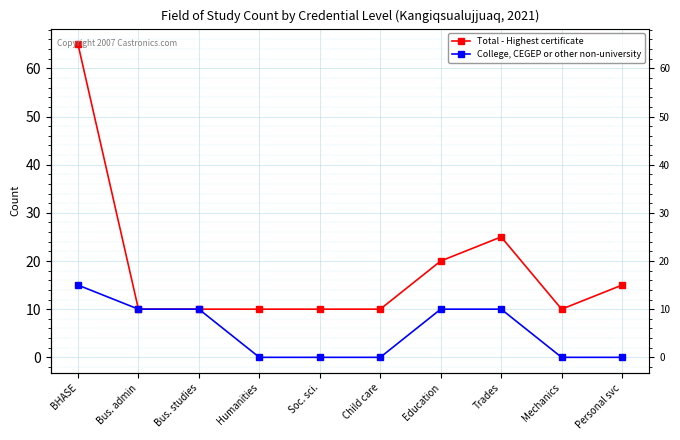

Reading left to right, extract all data points from this chart.

Total - Highest certificate: BHASE=65	Bus. admin=10	Bus. studies=10	Humanities=10	Soc. sci.=10	Child care=10	Education=20	Trades=25	Mechanics=10	Personal svc=15
College, CEGEP or other non-university: BHASE=15	Bus. admin=10	Bus. studies=10	Humanities=0	Soc. sci.=0	Child care=0	Education=10	Trades=10	Mechanics=0	Personal svc=0